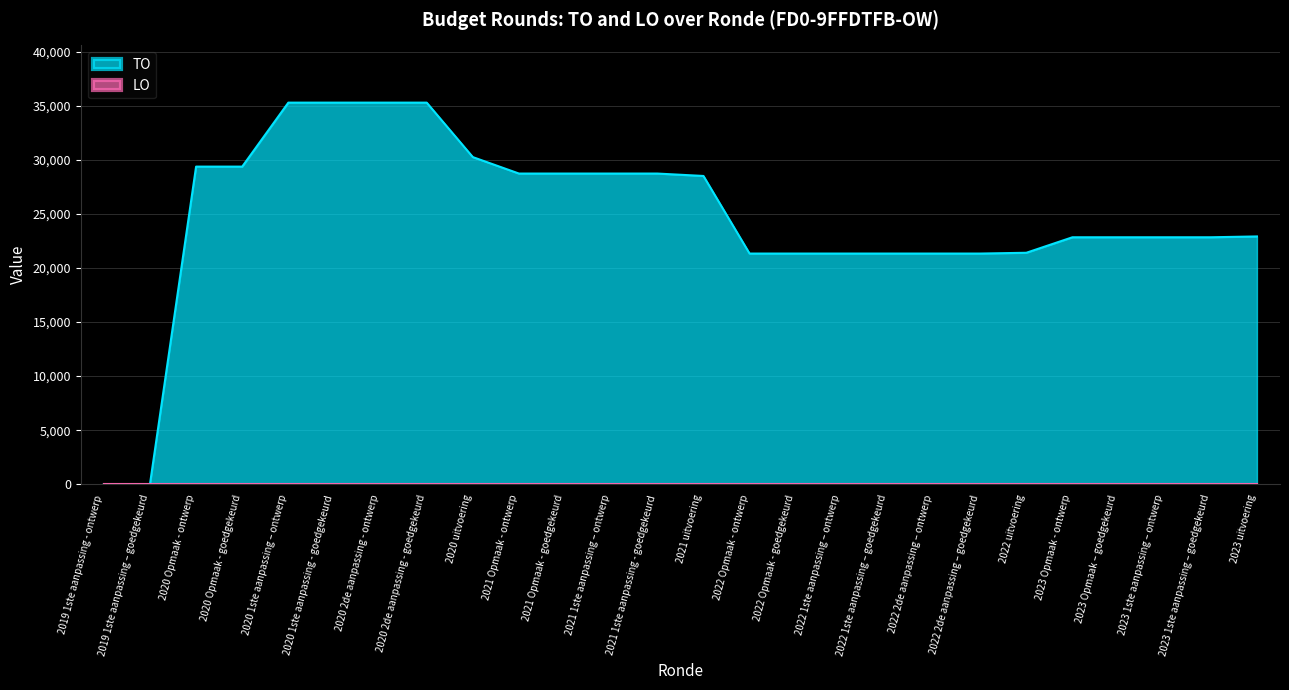

What is the change in value from 2020 1ste aanpassing – ontwerp to 2022 Opmaak - goedgekeurd?

-13964